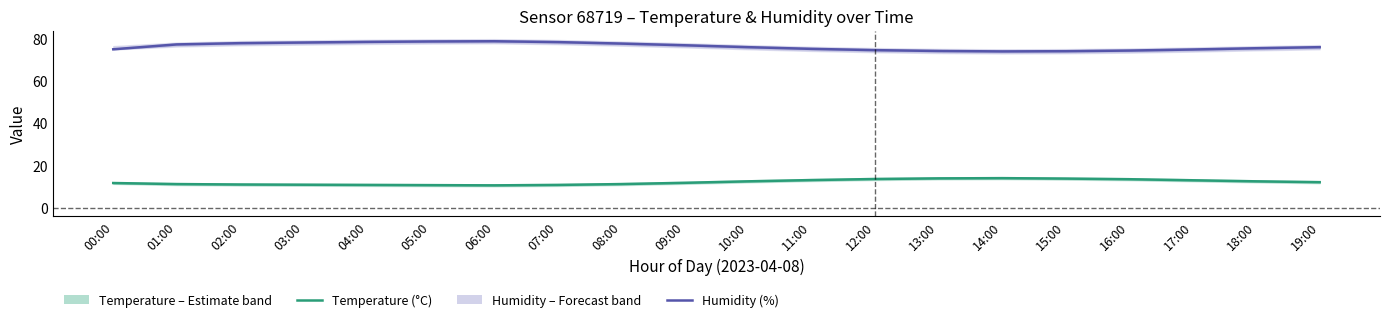

True or false: Humidity (%) has more than 1 interior local peaks.

False